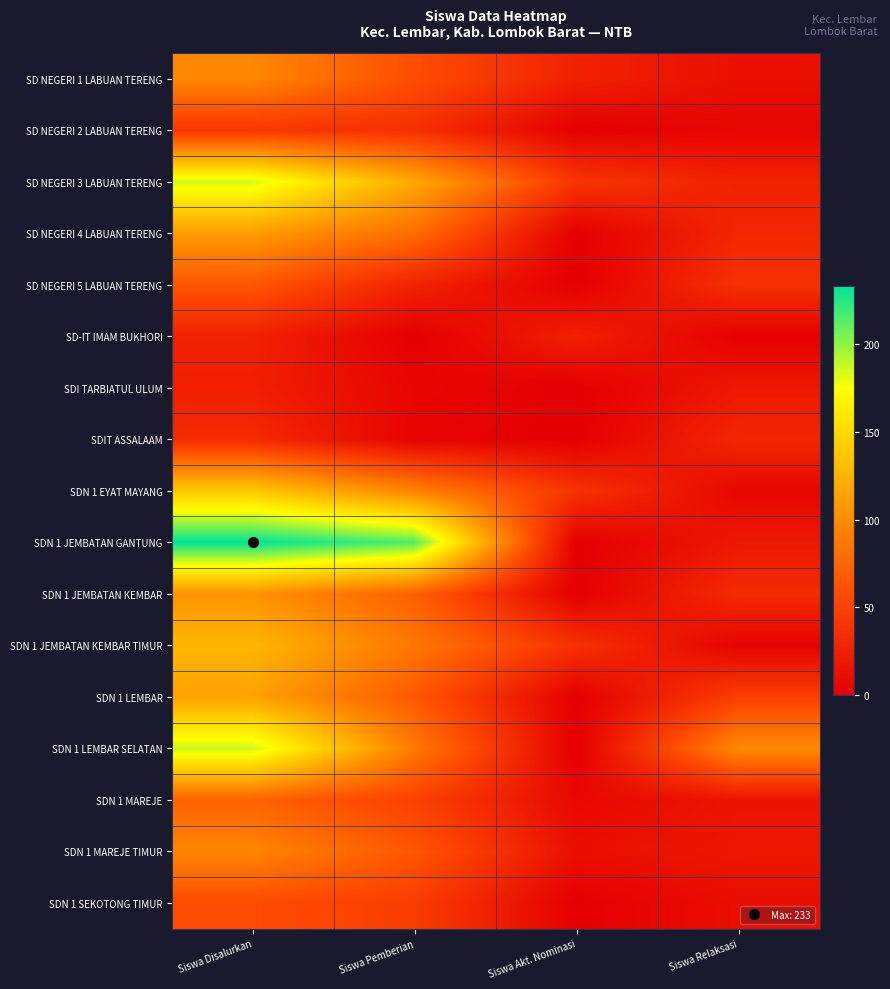

Reading right to left, list all the values displayed in this chart.

SD NEGERI 1 LABUAN TERENG: Siswa Relaksasi=12	Siswa Akt. Nominasi=26	Siswa Pemberian=59	Siswa Disalurkan=97
SD NEGERI 2 LABUAN TERENG: Siswa Relaksasi=5	Siswa Akt. Nominasi=0	Siswa Pemberian=37	Siswa Disalurkan=42
SD NEGERI 3 LABUAN TERENG: Siswa Relaksasi=26	Siswa Akt. Nominasi=41	Siswa Pemberian=118	Siswa Disalurkan=185
SD NEGERI 4 LABUAN TERENG: Siswa Relaksasi=30	Siswa Akt. Nominasi=0	Siswa Pemberian=80	Siswa Disalurkan=110
SD NEGERI 5 LABUAN TERENG: Siswa Relaksasi=38	Siswa Akt. Nominasi=0	Siswa Pemberian=27	Siswa Disalurkan=65
SD-IT IMAM BUKHORI: Siswa Relaksasi=1	Siswa Akt. Nominasi=25	Siswa Pemberian=0	Siswa Disalurkan=26
SDI TARBIATUL ULUM: Siswa Relaksasi=19	Siswa Akt. Nominasi=0	Siswa Pemberian=5	Siswa Disalurkan=24
SDIT ASSALAAM: Siswa Relaksasi=30	Siswa Akt. Nominasi=0	Siswa Pemberian=3	Siswa Disalurkan=33
SDN 1 EYAT MAYANG: Siswa Relaksasi=6	Siswa Akt. Nominasi=39	Siswa Pemberian=94	Siswa Disalurkan=139
SDN 1 JEMBATAN GANTUNG: Siswa Relaksasi=19	Siswa Akt. Nominasi=0	Siswa Pemberian=214	Siswa Disalurkan=233
SDN 1 JEMBATAN KEMBAR: Siswa Relaksasi=33	Siswa Akt. Nominasi=0	Siswa Pemberian=71	Siswa Disalurkan=104
SDN 1 JEMBATAN KEMBAR TIMUR: Siswa Relaksasi=3	Siswa Akt. Nominasi=38	Siswa Pemberian=86	Siswa Disalurkan=127
SDN 1 LEMBAR: Siswa Relaksasi=48	Siswa Akt. Nominasi=0	Siswa Pemberian=66	Siswa Disalurkan=114
SDN 1 LEMBAR SELATAN: Siswa Relaksasi=99	Siswa Akt. Nominasi=0	Siswa Pemberian=88	Siswa Disalurkan=187
SDN 1 MAREJE: Siswa Relaksasi=16	Siswa Akt. Nominasi=7	Siswa Pemberian=50	Siswa Disalurkan=73
SDN 1 MAREJE TIMUR: Siswa Relaksasi=18	Siswa Akt. Nominasi=12	Siswa Pemberian=65	Siswa Disalurkan=95
SDN 1 SEKOTONG TIMUR: Siswa Relaksasi=11	Siswa Akt. Nominasi=0	Siswa Pemberian=47	Siswa Disalurkan=58